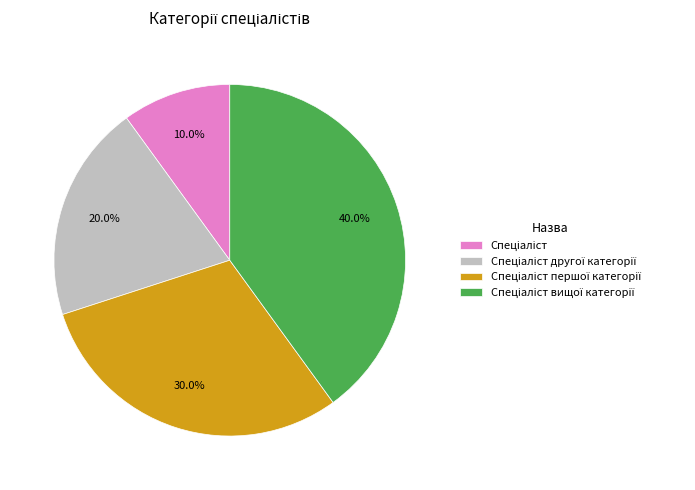

Is there any slice that represents more than half of the pie?

No